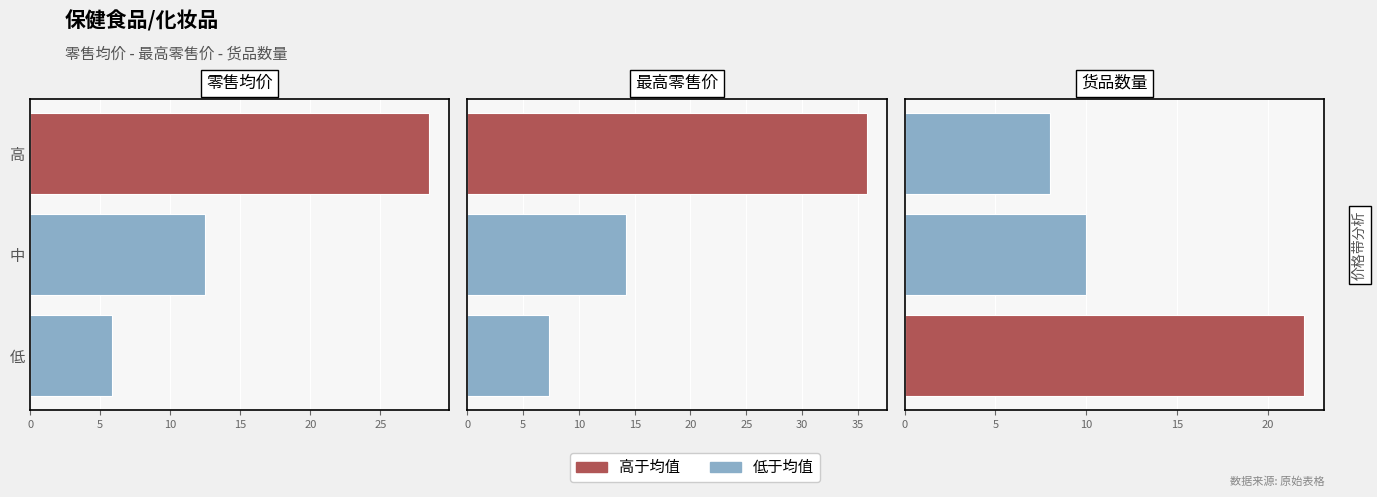

How many values in the 零售均价 series are below 12?

1